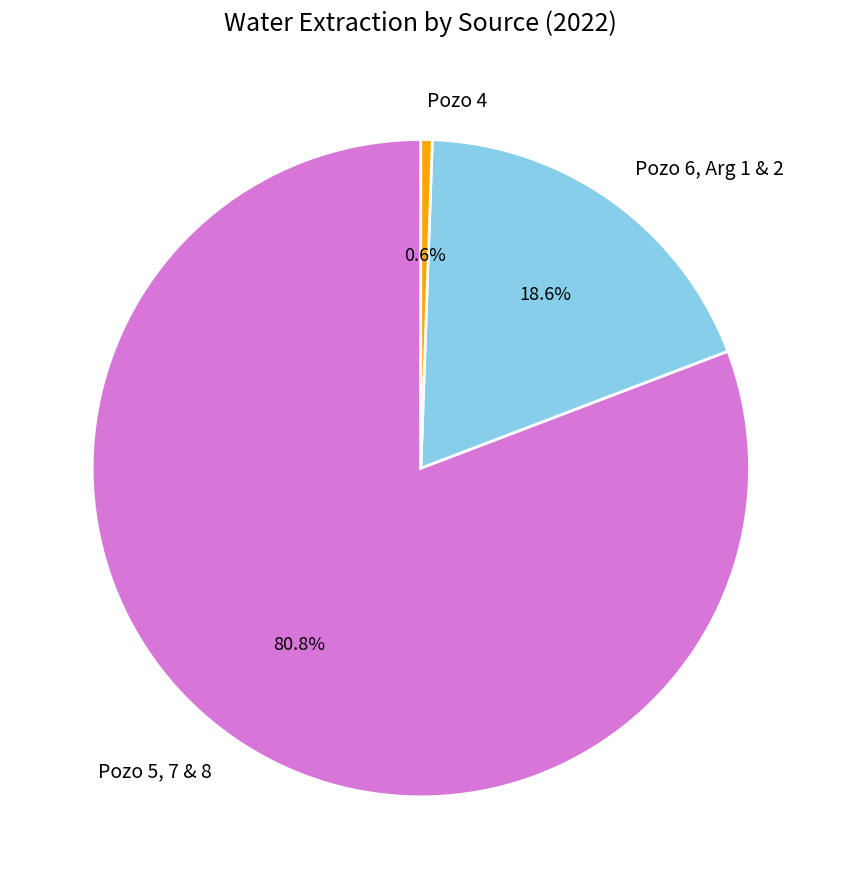

Rank the categories by value from highest to lowest.

Pozo 5, 7 & 8, Pozo 6, Arg 1 & 2, Pozo 4